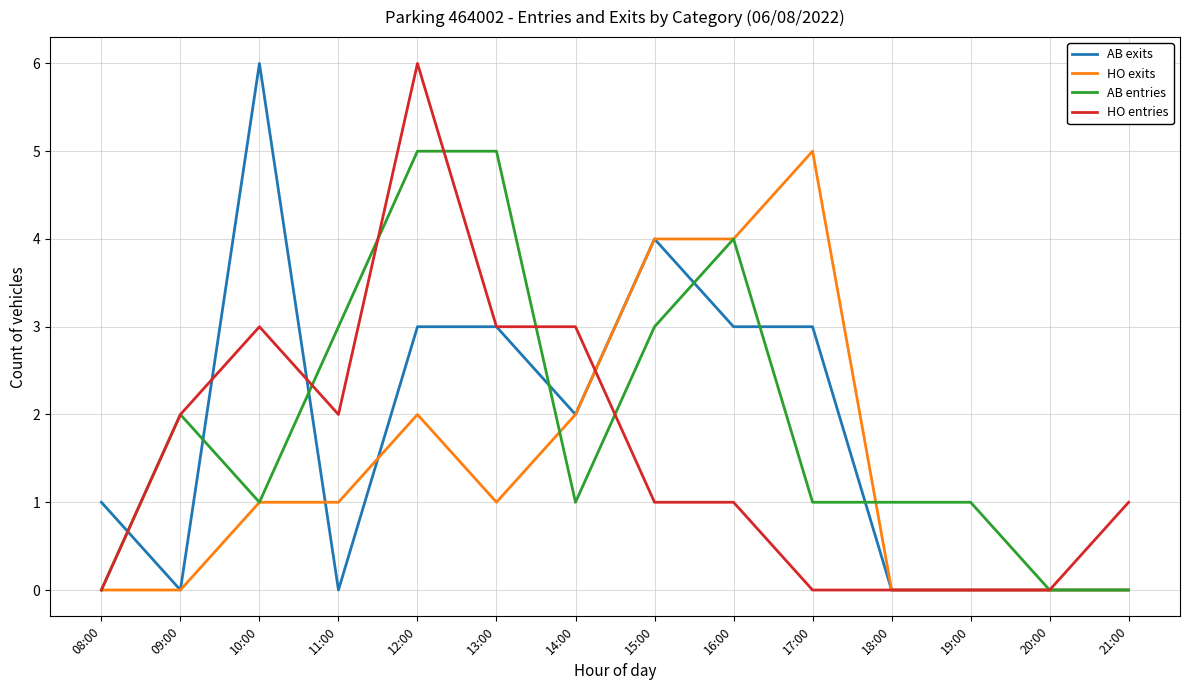

Between which two adjacent categories do AB exits and AB entries first intersect?

08:00 and 09:00